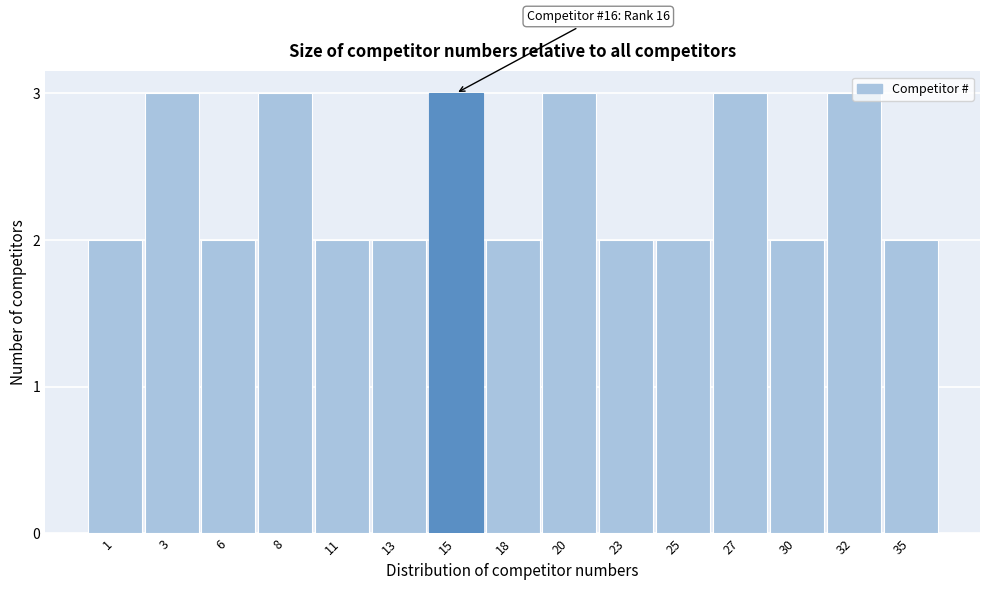

What is the value of the 8th bar from the left?

2